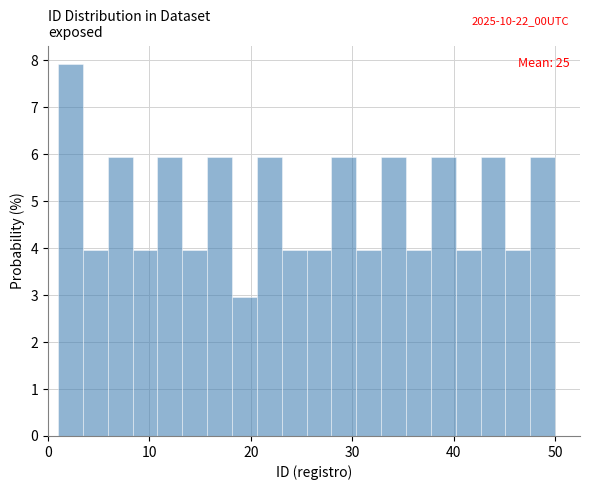

Around what value on the x-axis is the tallest bar? Give the approximate position of its centre, as read against the axis.

2